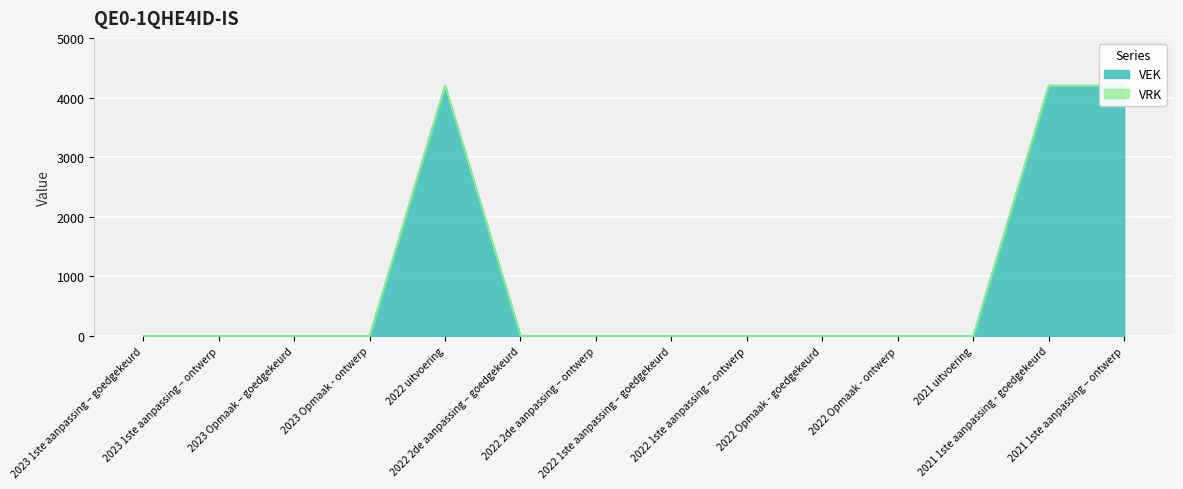

How many positive values are there?

3